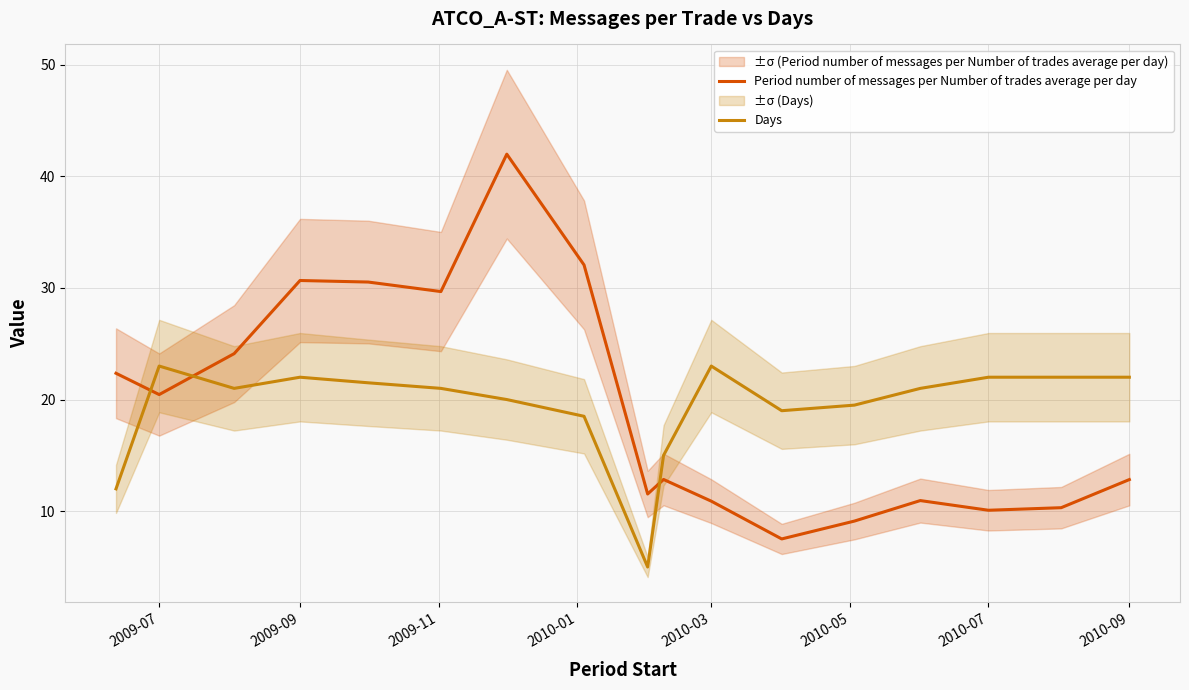

How many data points does each series have?

17